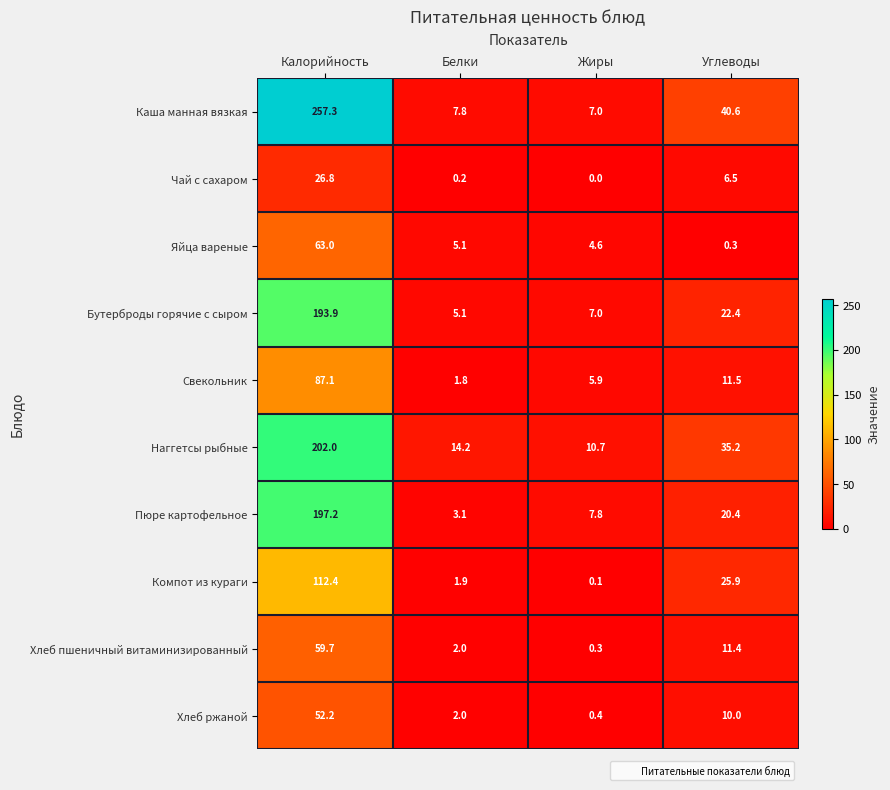

True or false: Каша манная вязкая has a value of 2.7 at Белки.

False